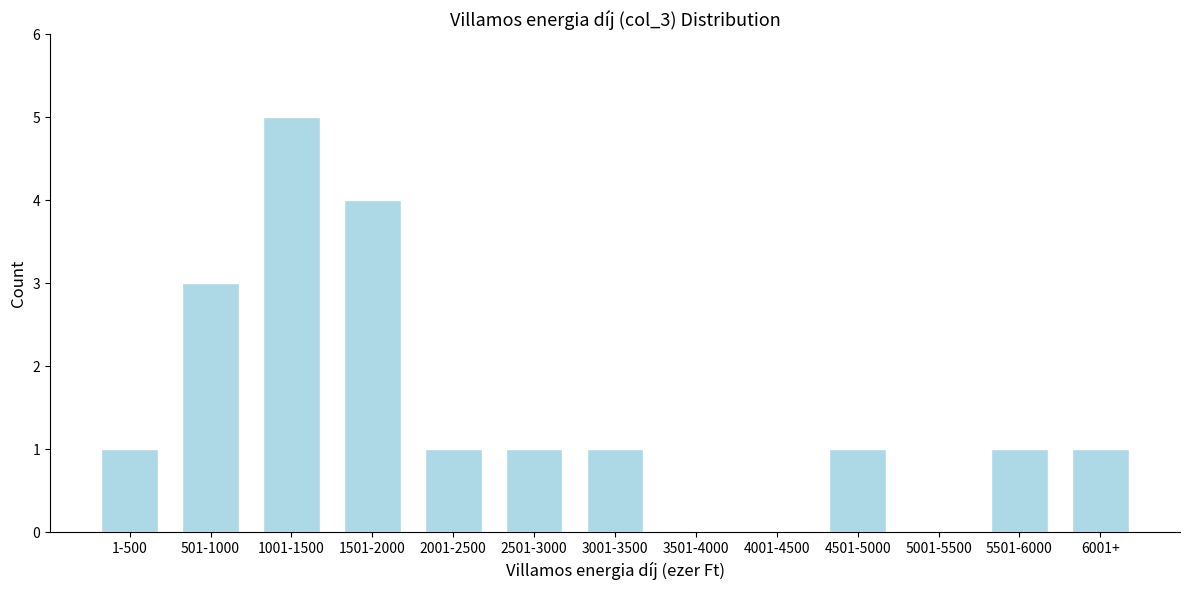

Reading left to right, extract all data points from this chart.

1-500=1	501-1000=3	1001-1500=5	1501-2000=4	2001-2500=1	2501-3000=1	3001-3500=1	3501-4000=0	4001-4500=0	4501-5000=1	5001-5500=0	5501-6000=1	6001+=1